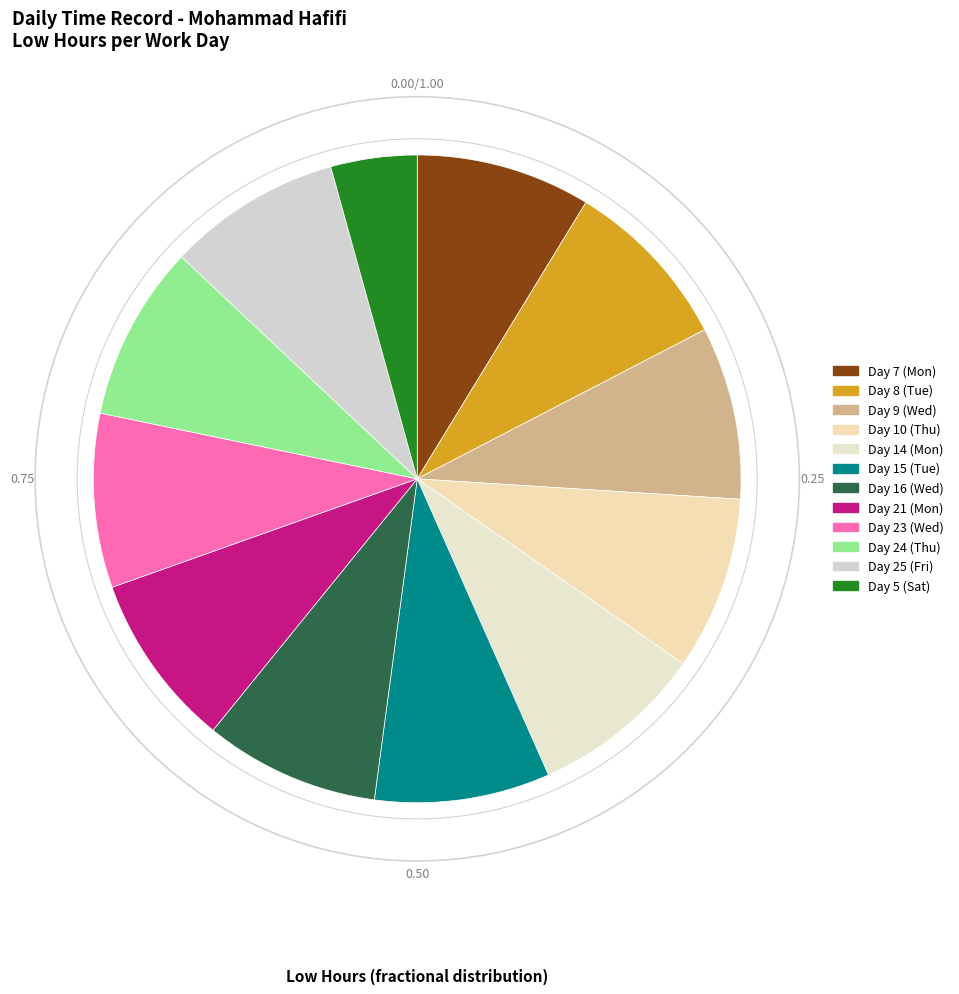

Is it true that Day 14 (Mon) is 9% of the pie?

True